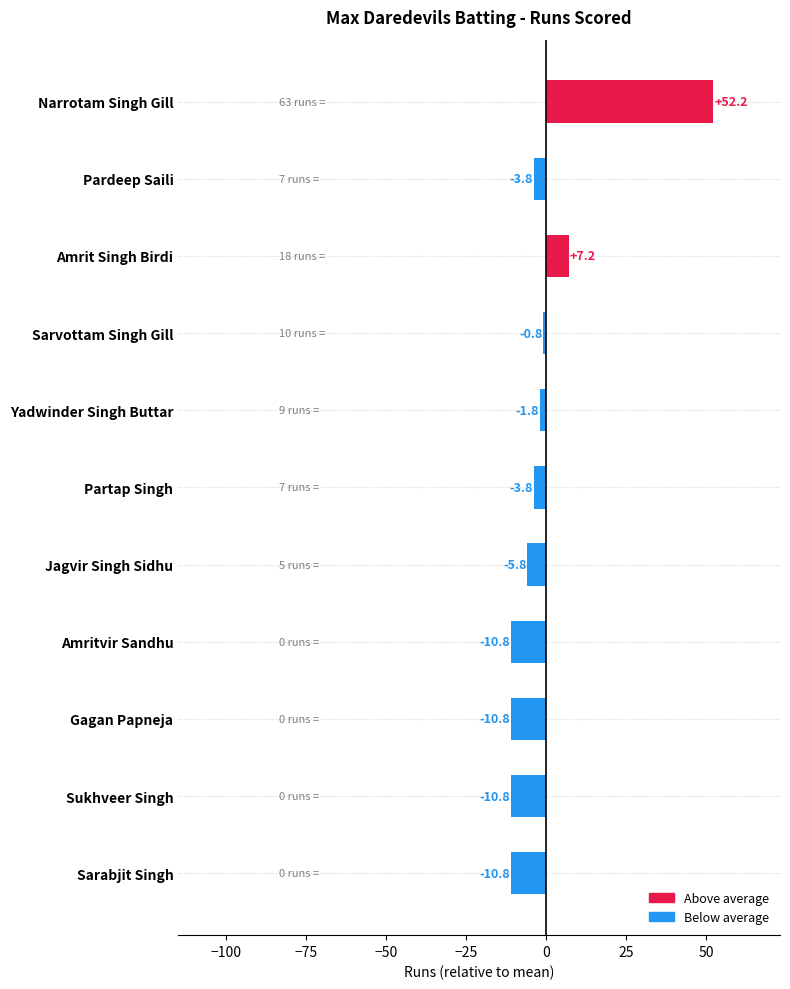

What is the label of the 2nd bar from the top?

Pardeep Saili